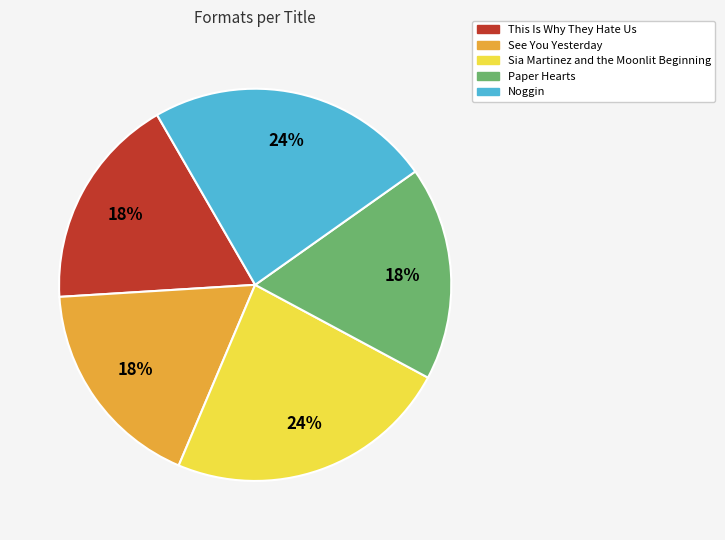

How many slices are in this pie chart?

5